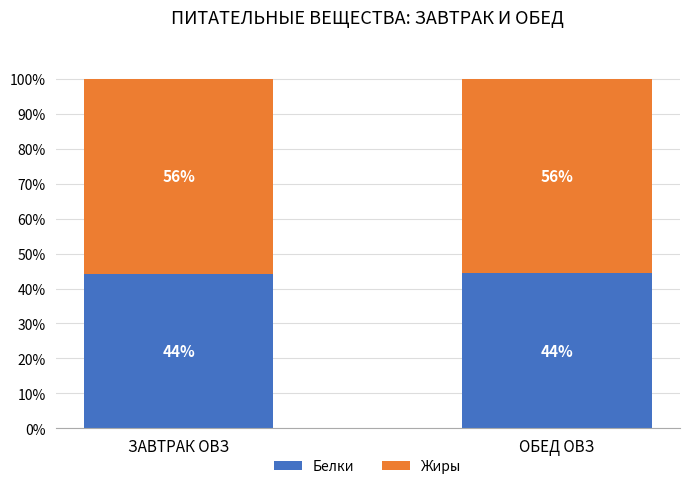

How many Белки values are between 44 and 45?

2